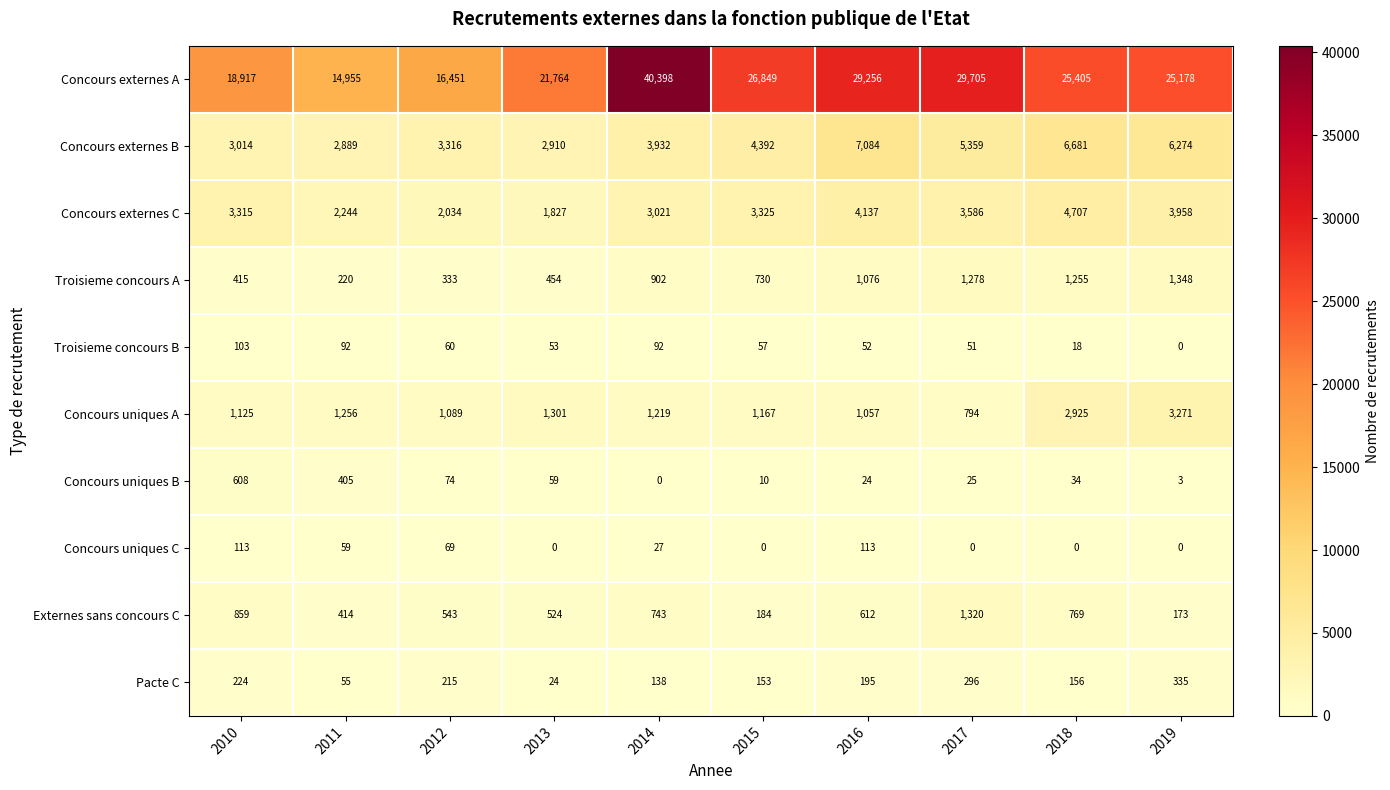

The value of Concours uniques A at 2015 is 1602. True or false?

False